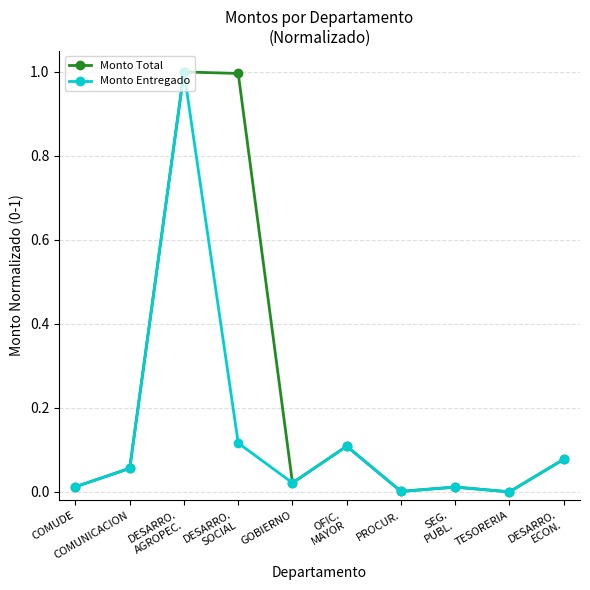

What is the maximum value shown in the chart?

1.0